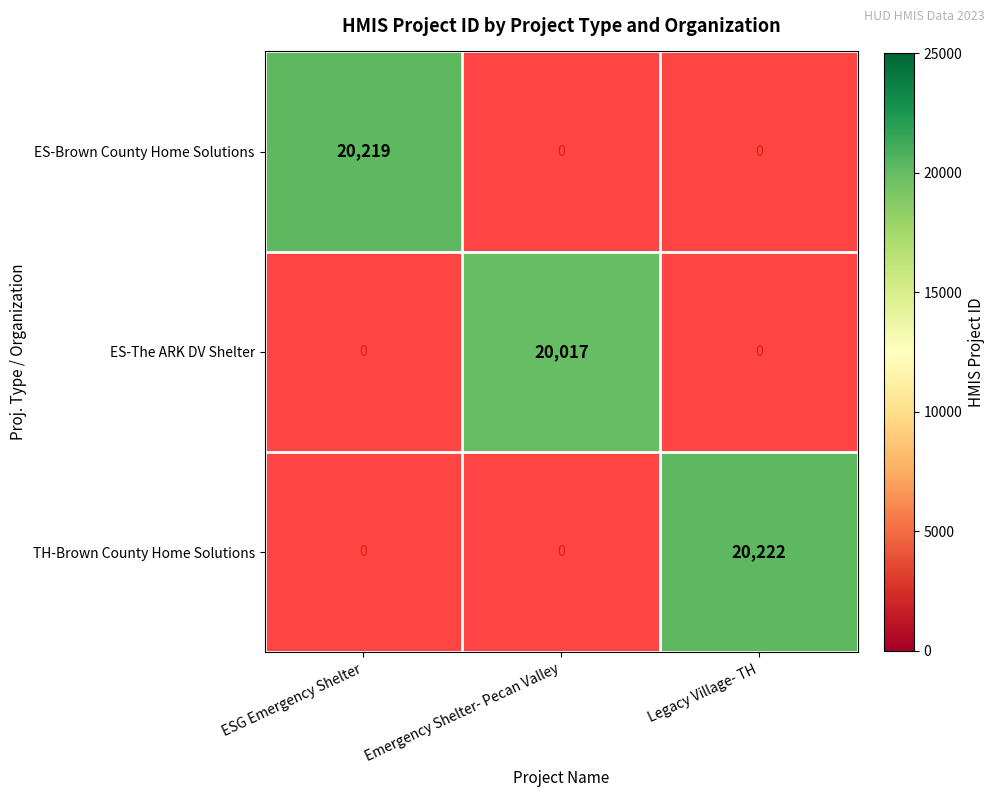

Is the value of ES-The ARK DV Shelter at Emergency Shelter- Pecan Valley greater than the value of TH-Brown County Home Solutions at Legacy Village- TH?

No